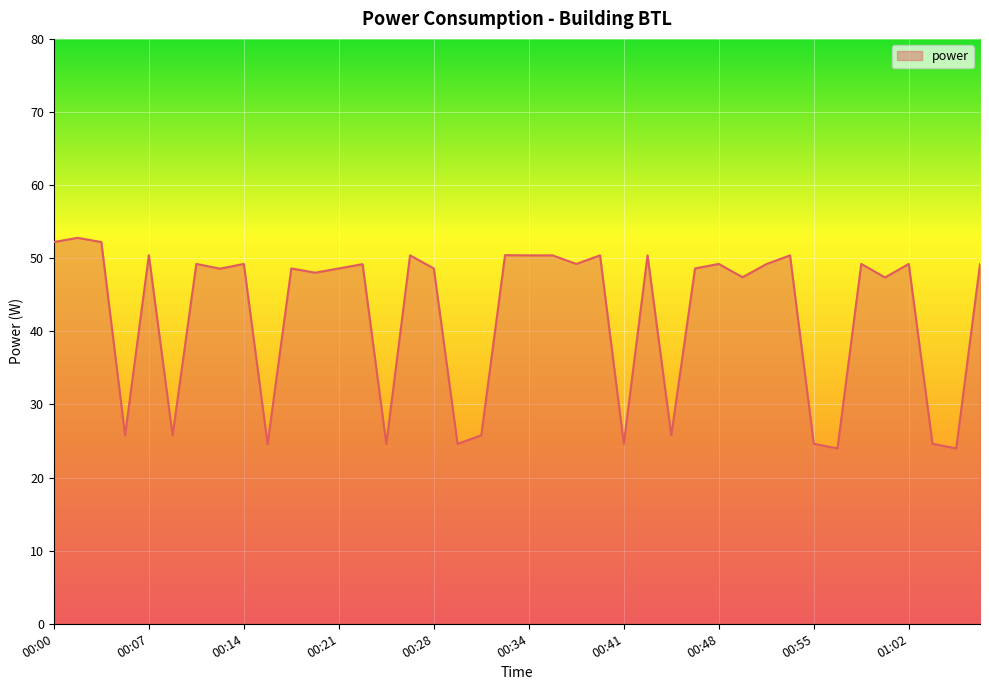

What is the difference between the maximum and minimum values?

28.8